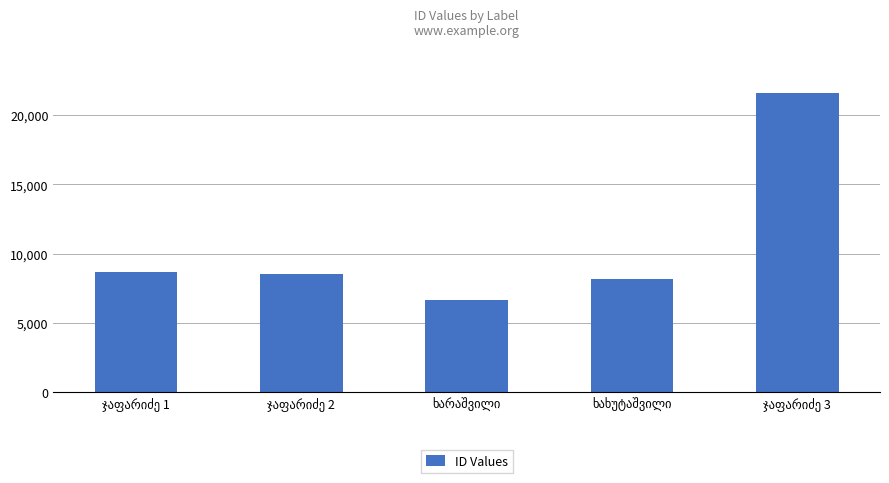

How many data points are less than 8545?

2